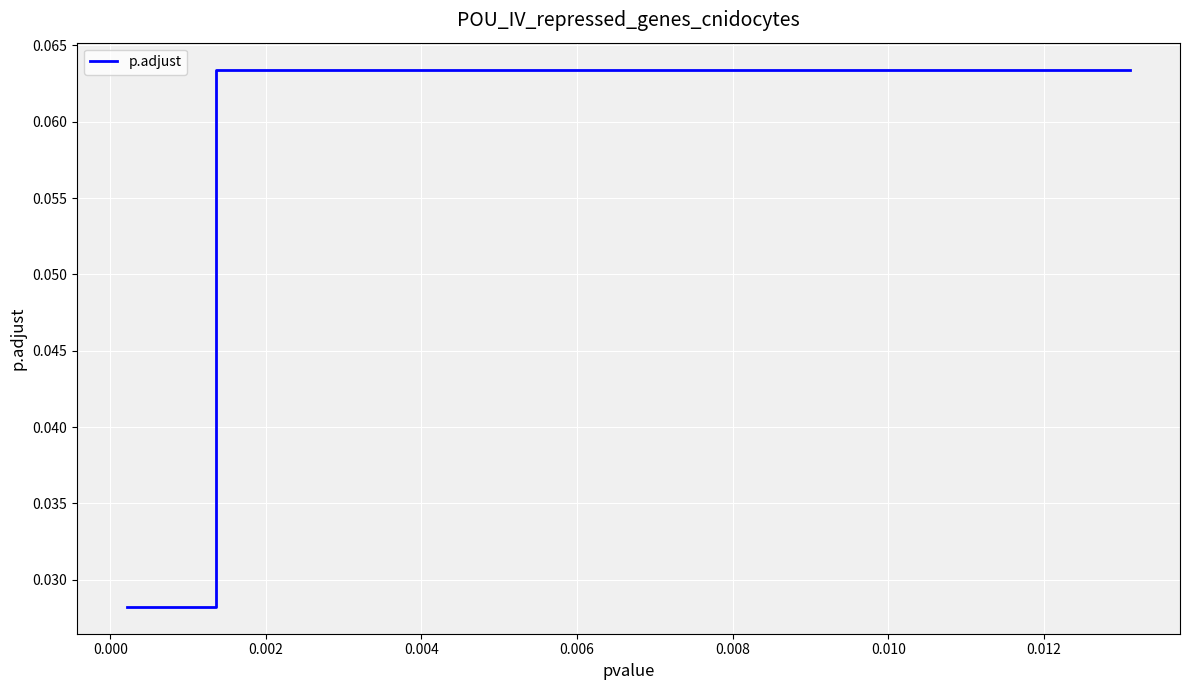

Count the number of categories in the chart.

20